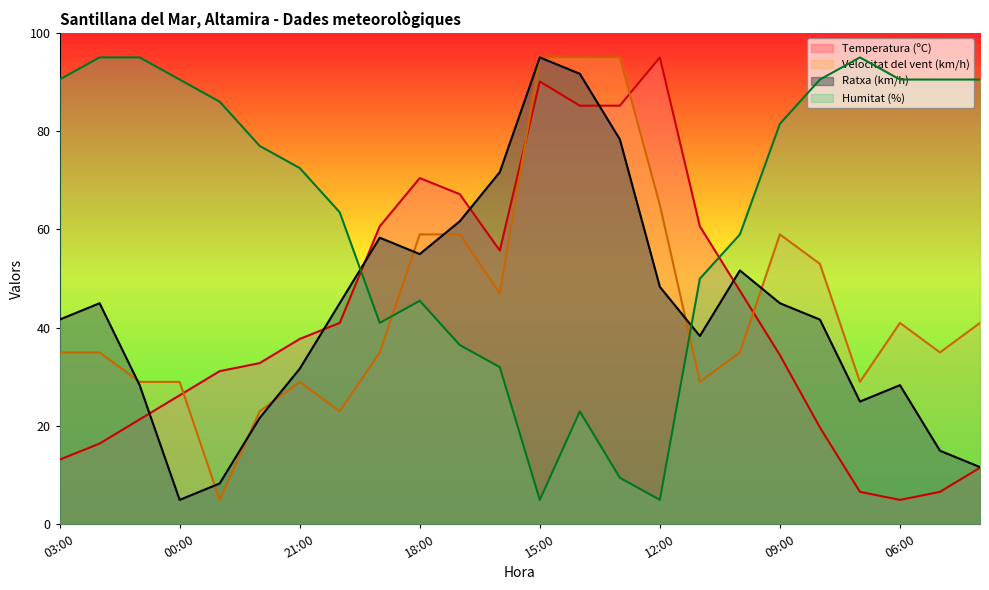

What is the sum of the Humitat (%) values at 00:00 and 13:00?

100.0